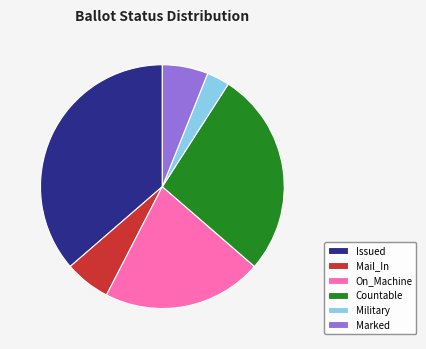

Is the sum of Countable and Military greater than half?

No